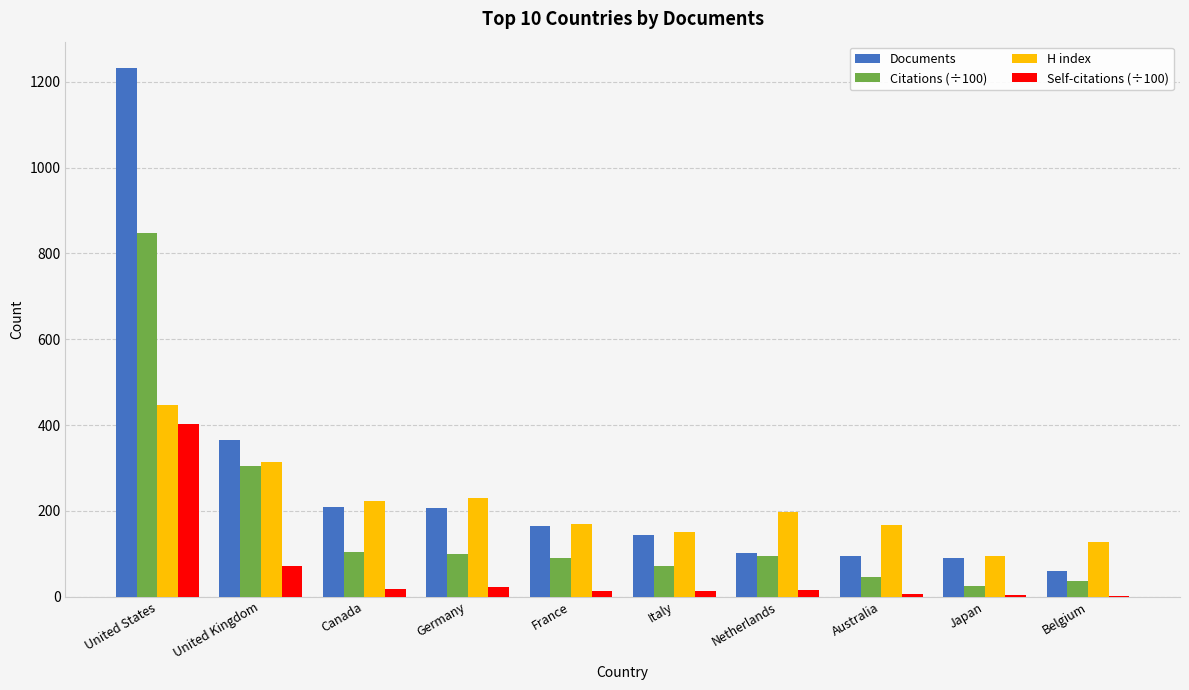

Which series has the largest total across all categories?

Documents